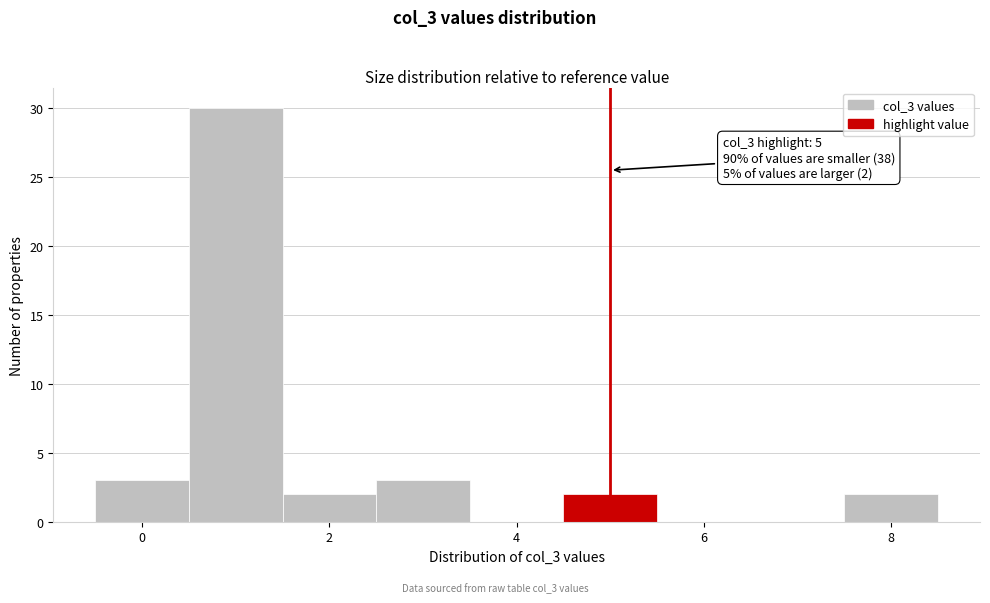

Over which range of the x-axis is the bar tallest?

0.5 to 1.5